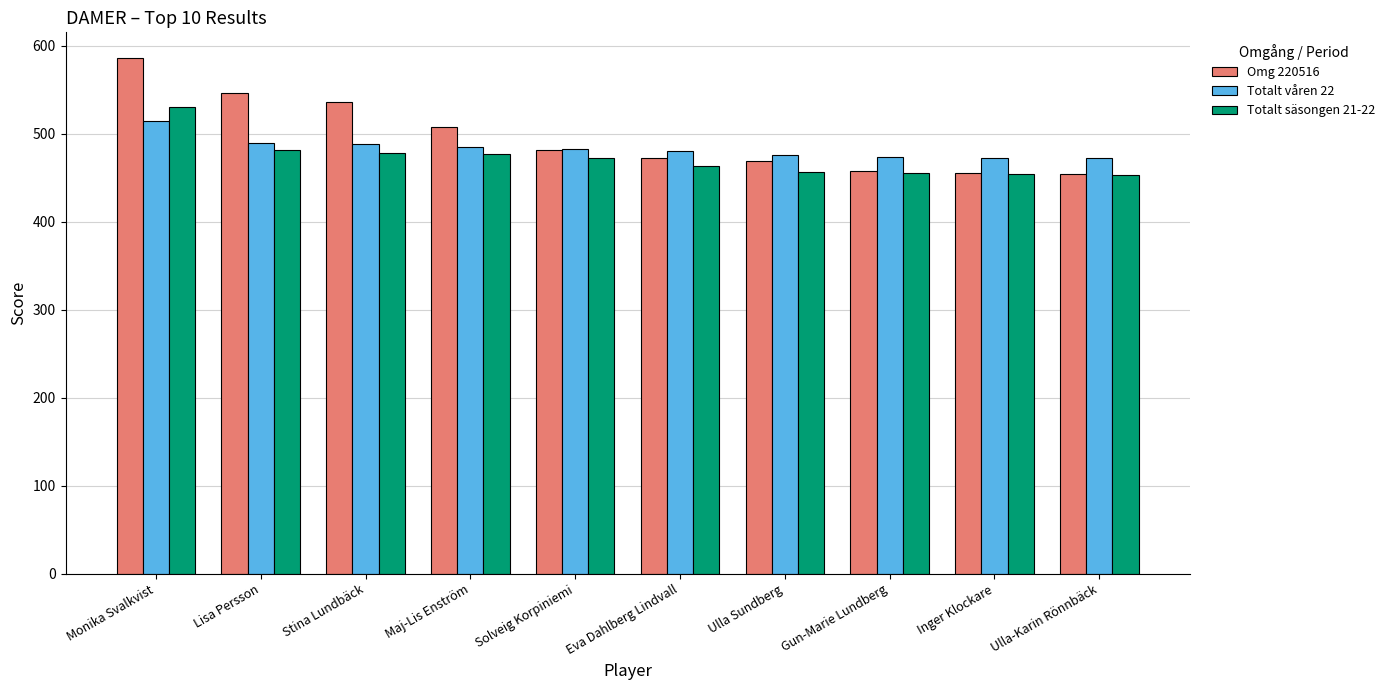

What is the greatest value displayed?

586